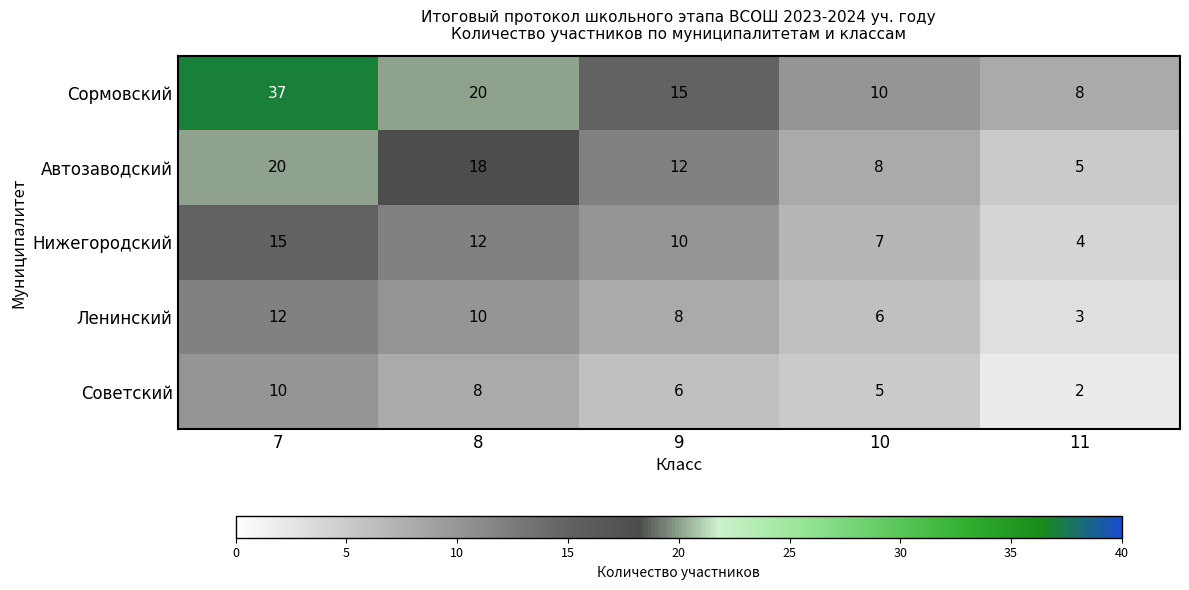

What is the maximum value shown in the chart?

37